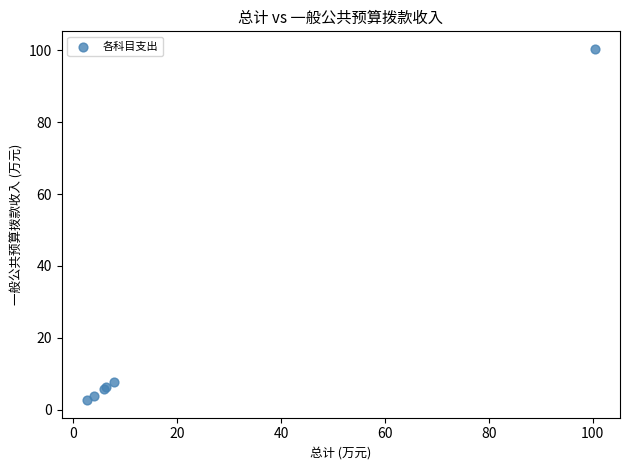

What Y value in the scatter plot is closest to 51?

7.8